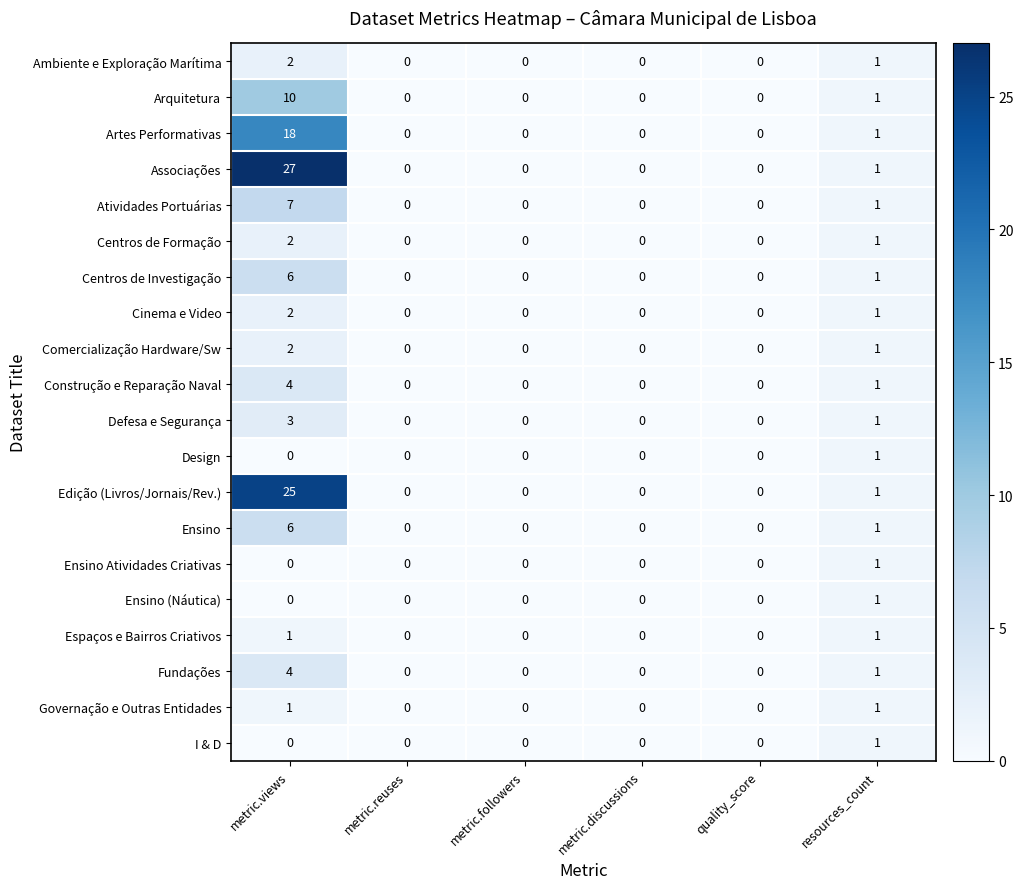

Count the number of data series in this chart.

20